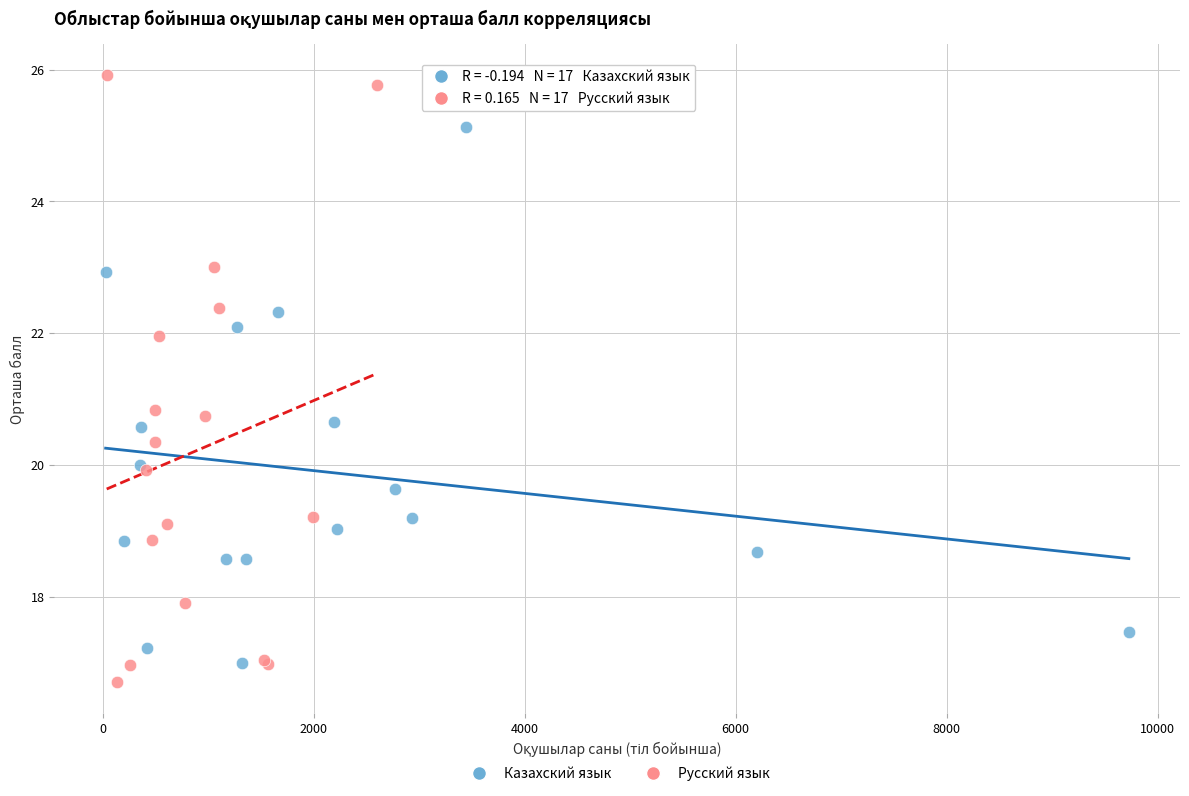

Which series has the widest spread of Y values?

Русский язык